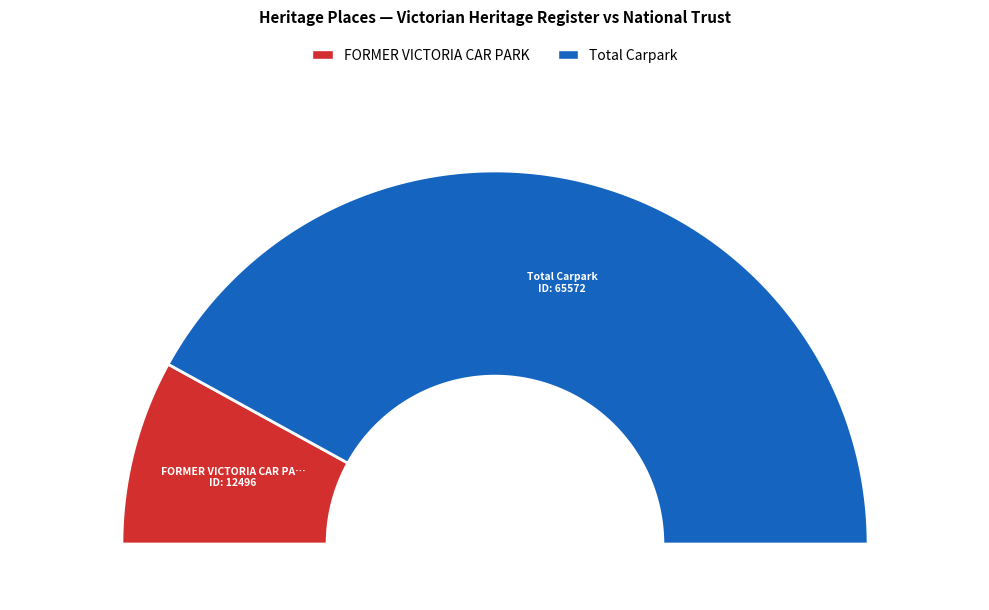

To the nearest percent, what portion does FORMER VICTORIA CAR PARK represent?

16%